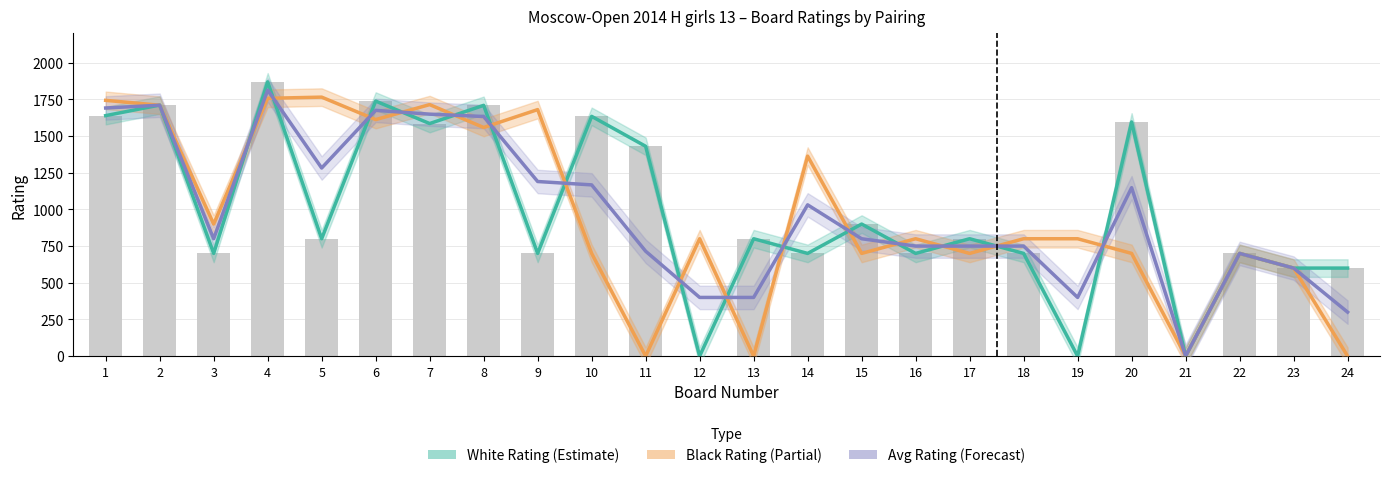

At which category is the sum across all series the highest?

4